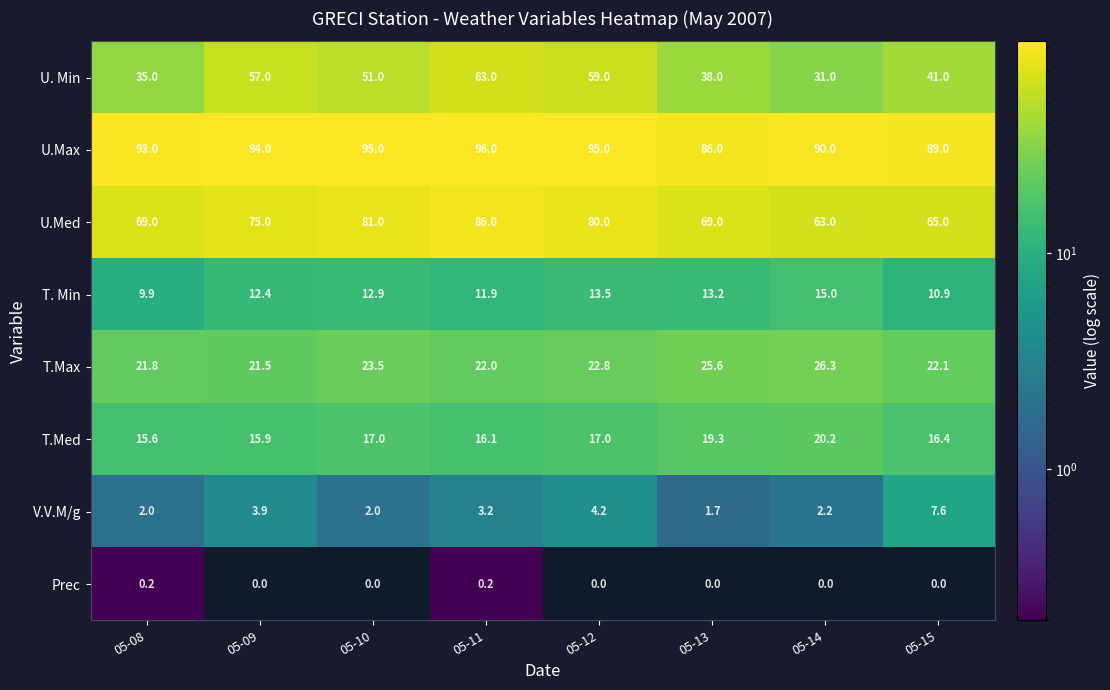

At 05-13, list the series in order from smallest to largest.

Prec, V.V.M/g, T. Min, T.Med, T.Max, U. Min, U.Med, U.Max